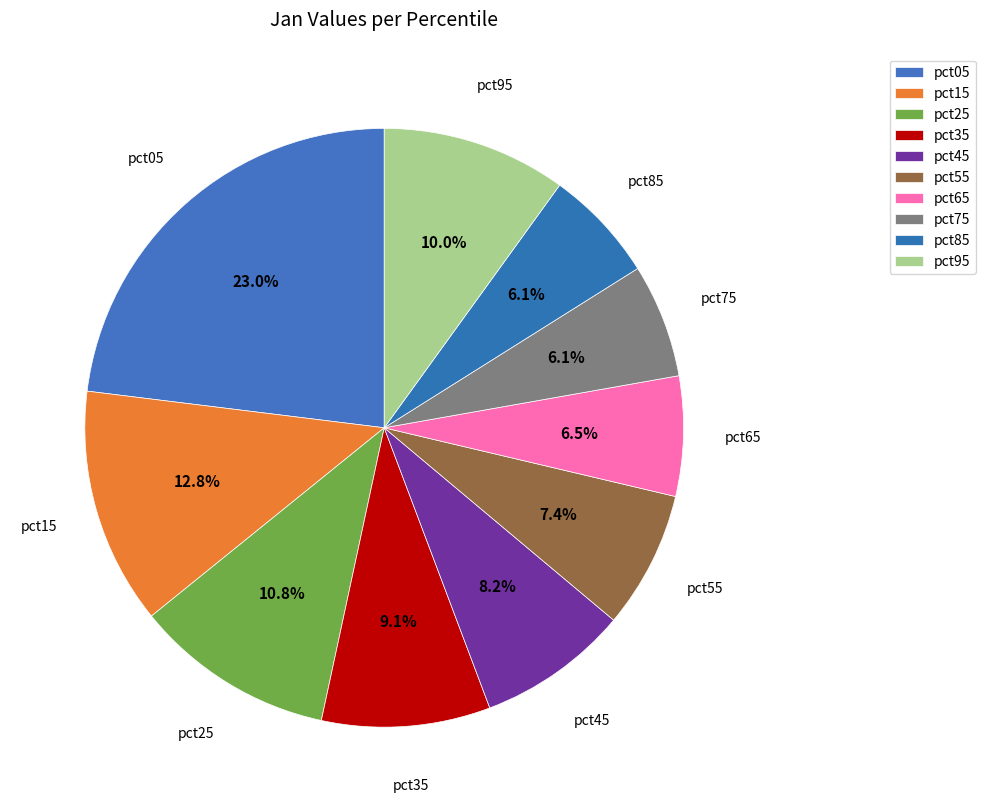

To the nearest percent, what is the average slice percentage?

10%